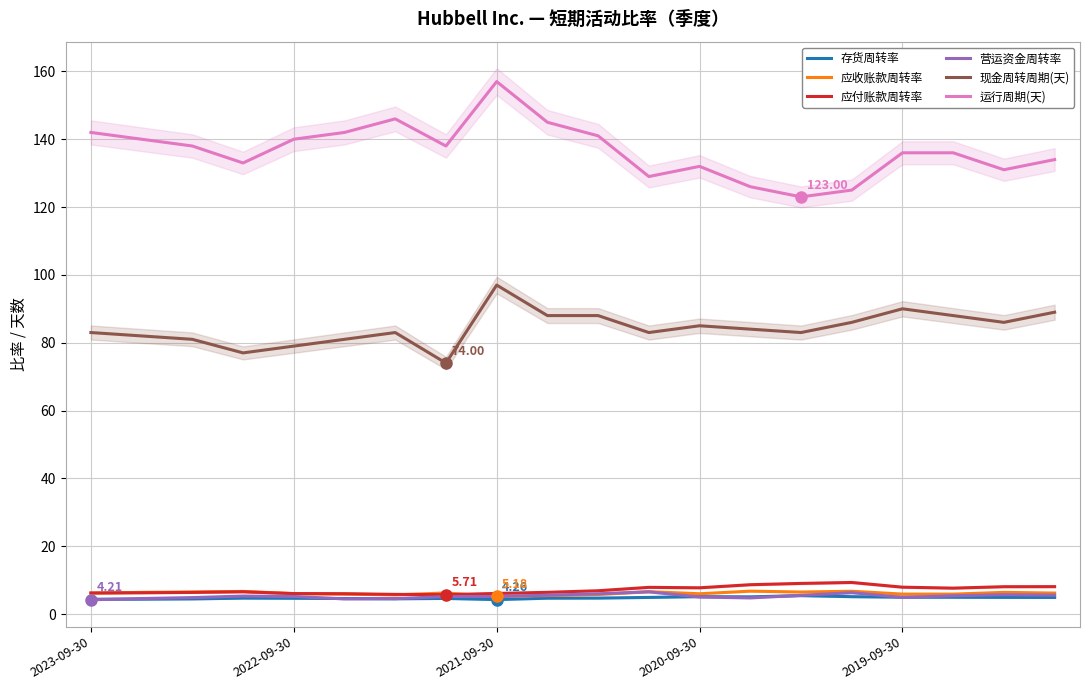

True or false: 现金周转周期(天) and 运行周期(天) intersect in this chart.

False